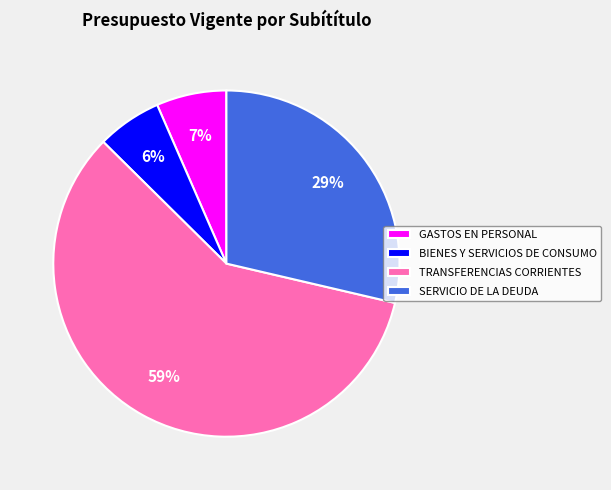

Does any single category account for the majority?

Yes